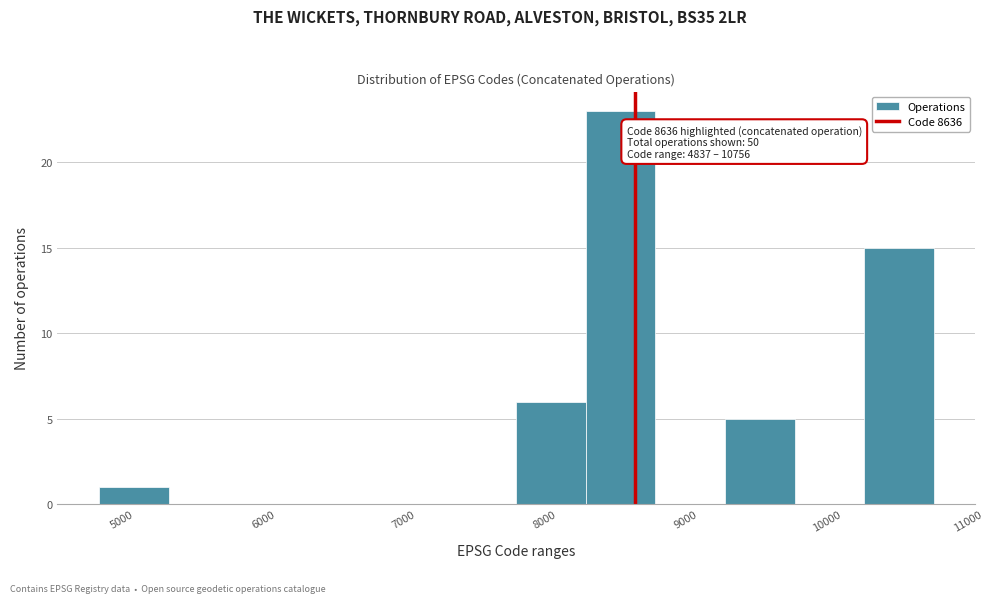

Which range on the x-axis has the tallest bar?

8300 to 8800